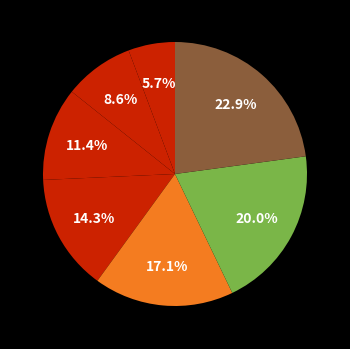

How many segments does this pie chart have?

7